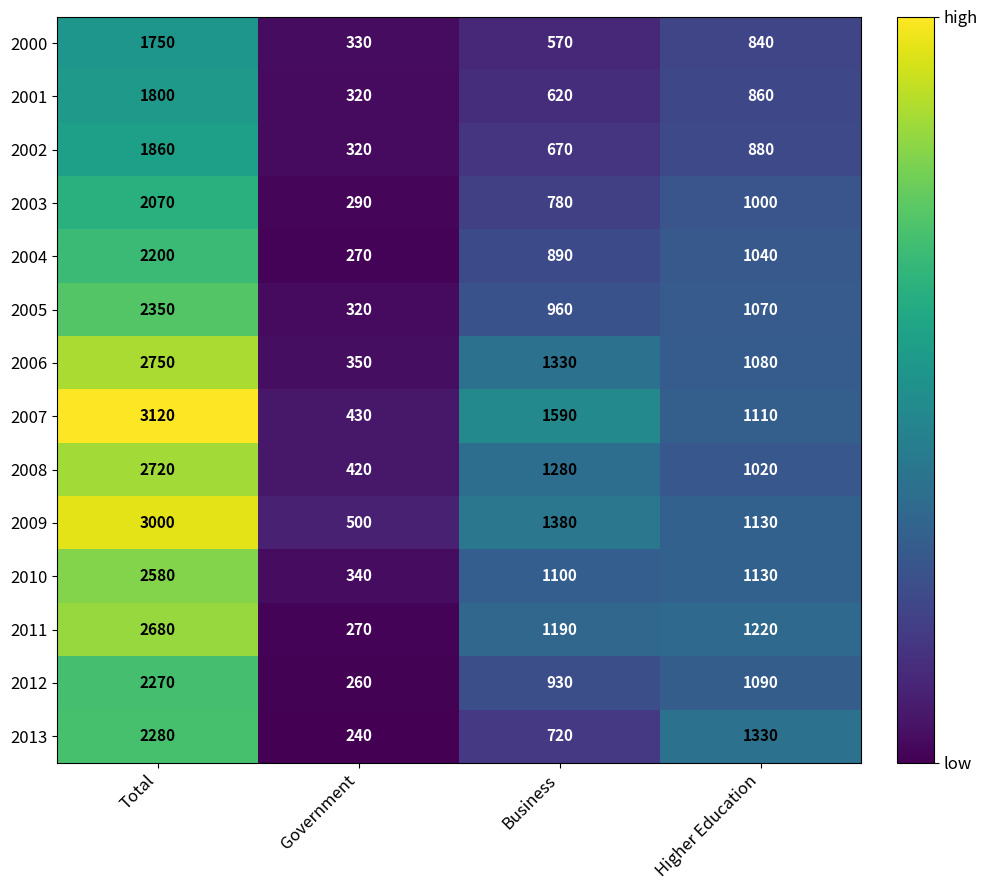

What is the spread (max minus min) of values at Total?

1370